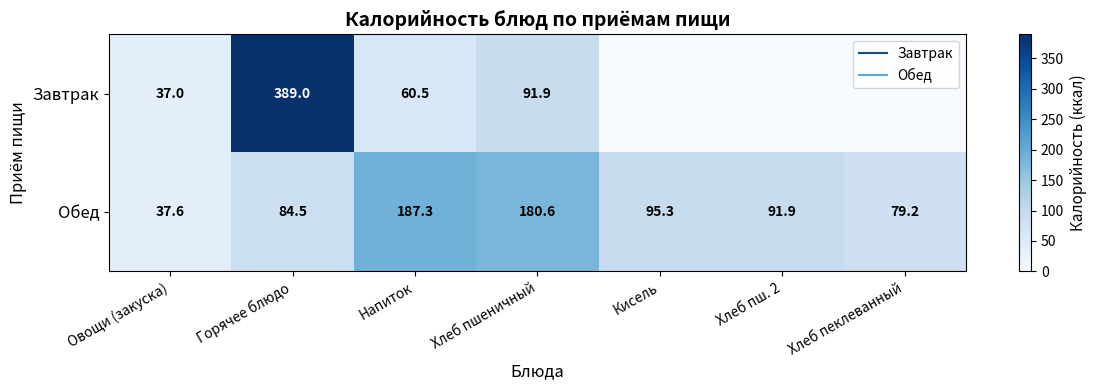

What is the average value of the Обед series?

108.1